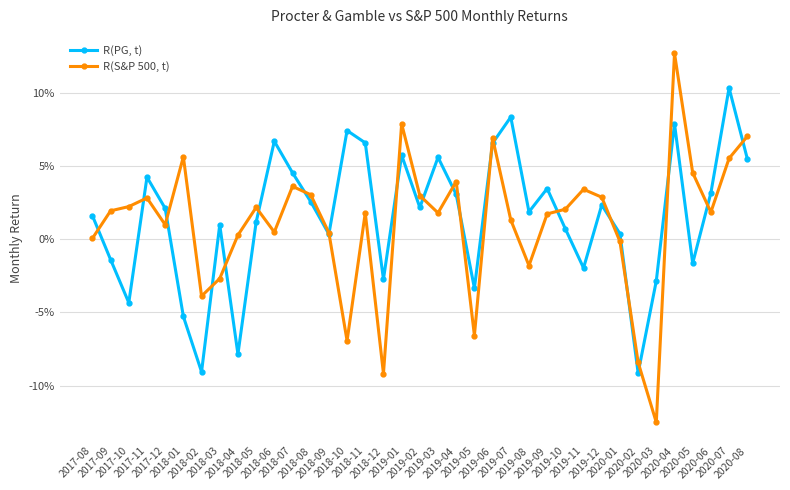

What are all the series names shown in the legend?

R(PG, t), R(S&P 500, t)